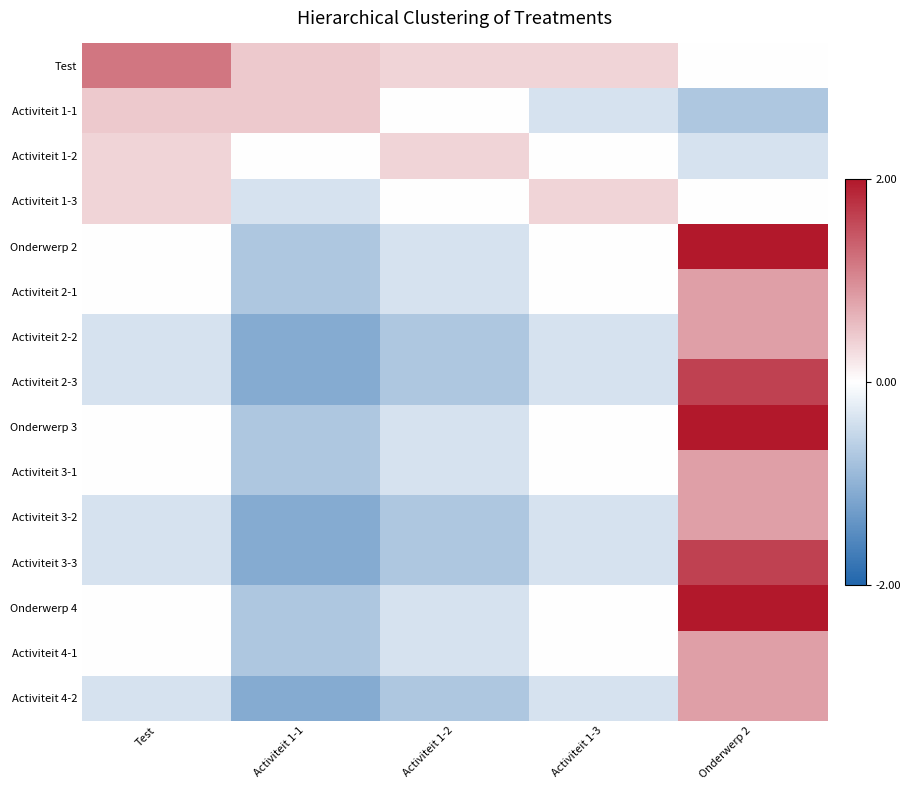

Reading left to right, what are all the values shown in this chart?

Test: Test=1.2	Activiteit 1-1=0.5	Activiteit 1-2=0.4	Activiteit 1-3=0.4	Onderwerp 2=0.0
Activiteit 1-1: Test=0.5	Activiteit 1-1=0.5	Activiteit 1-2=0.0	Activiteit 1-3=-0.4	Onderwerp 2=-0.7
Activiteit 1-2: Test=0.4	Activiteit 1-1=0.0	Activiteit 1-2=0.4	Activiteit 1-3=0.0	Onderwerp 2=-0.4
Activiteit 1-3: Test=0.4	Activiteit 1-1=-0.4	Activiteit 1-2=0.0	Activiteit 1-3=0.4	Onderwerp 2=0.0
Onderwerp 2: Test=0.0	Activiteit 1-1=-0.7	Activiteit 1-2=-0.4	Activiteit 1-3=0.0	Onderwerp 2=2.0
Activiteit 2-1: Test=0.0	Activiteit 1-1=-0.7	Activiteit 1-2=-0.4	Activiteit 1-3=0.0	Onderwerp 2=0.8
Activiteit 2-2: Test=-0.4	Activiteit 1-1=-1.1	Activiteit 1-2=-0.7	Activiteit 1-3=-0.4	Onderwerp 2=0.8
Activiteit 2-3: Test=-0.4	Activiteit 1-1=-1.1	Activiteit 1-2=-0.7	Activiteit 1-3=-0.4	Onderwerp 2=1.6
Onderwerp 3: Test=0.0	Activiteit 1-1=-0.7	Activiteit 1-2=-0.4	Activiteit 1-3=0.0	Onderwerp 2=2.0
Activiteit 3-1: Test=0.0	Activiteit 1-1=-0.7	Activiteit 1-2=-0.4	Activiteit 1-3=0.0	Onderwerp 2=0.8
Activiteit 3-2: Test=-0.4	Activiteit 1-1=-1.1	Activiteit 1-2=-0.7	Activiteit 1-3=-0.4	Onderwerp 2=0.8
Activiteit 3-3: Test=-0.4	Activiteit 1-1=-1.1	Activiteit 1-2=-0.7	Activiteit 1-3=-0.4	Onderwerp 2=1.6
Onderwerp 4: Test=0.0	Activiteit 1-1=-0.7	Activiteit 1-2=-0.4	Activiteit 1-3=0.0	Onderwerp 2=2.0
Activiteit 4-1: Test=0.0	Activiteit 1-1=-0.7	Activiteit 1-2=-0.4	Activiteit 1-3=0.0	Onderwerp 2=0.8
Activiteit 4-2: Test=-0.4	Activiteit 1-1=-1.1	Activiteit 1-2=-0.7	Activiteit 1-3=-0.4	Onderwerp 2=0.8